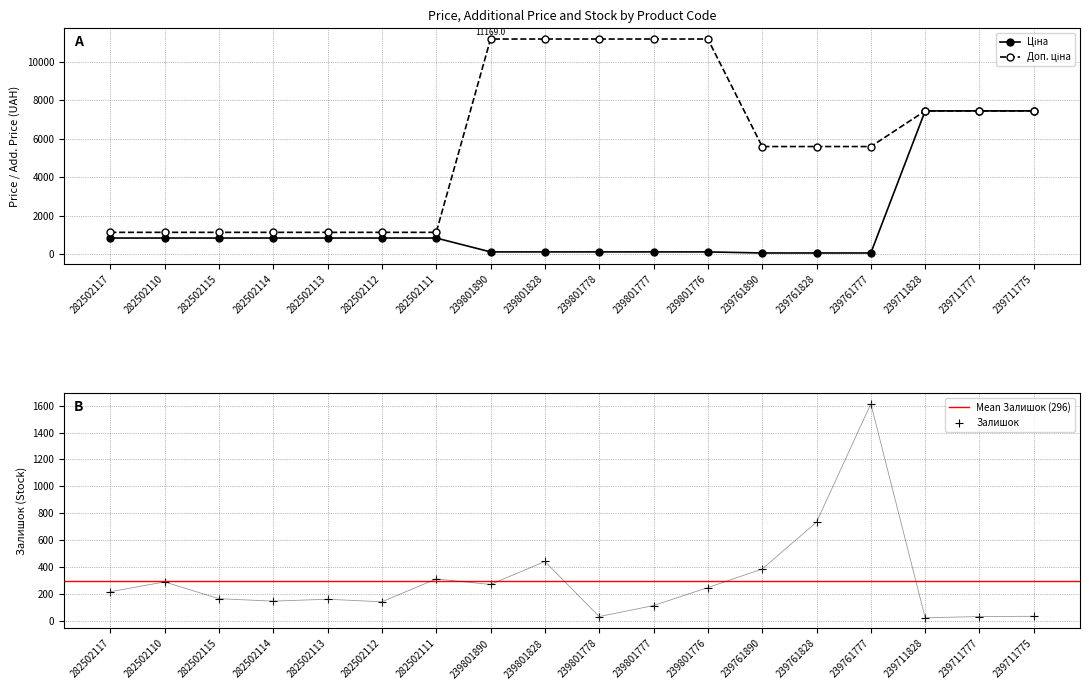

What is the total value across all series at 239801828?

11720.7